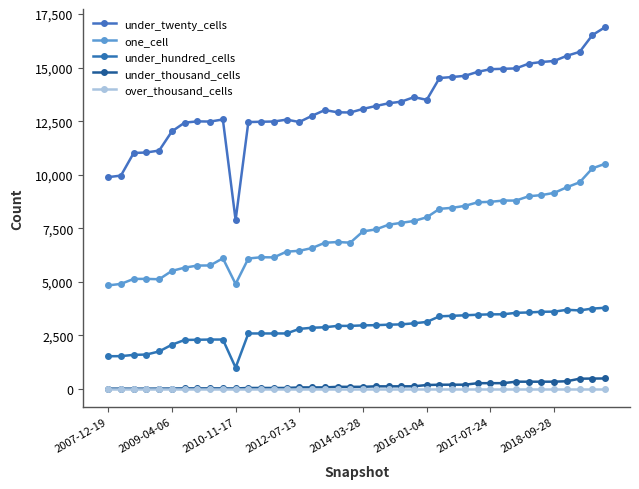

Which series has the widest spread of values?

under_twenty_cells